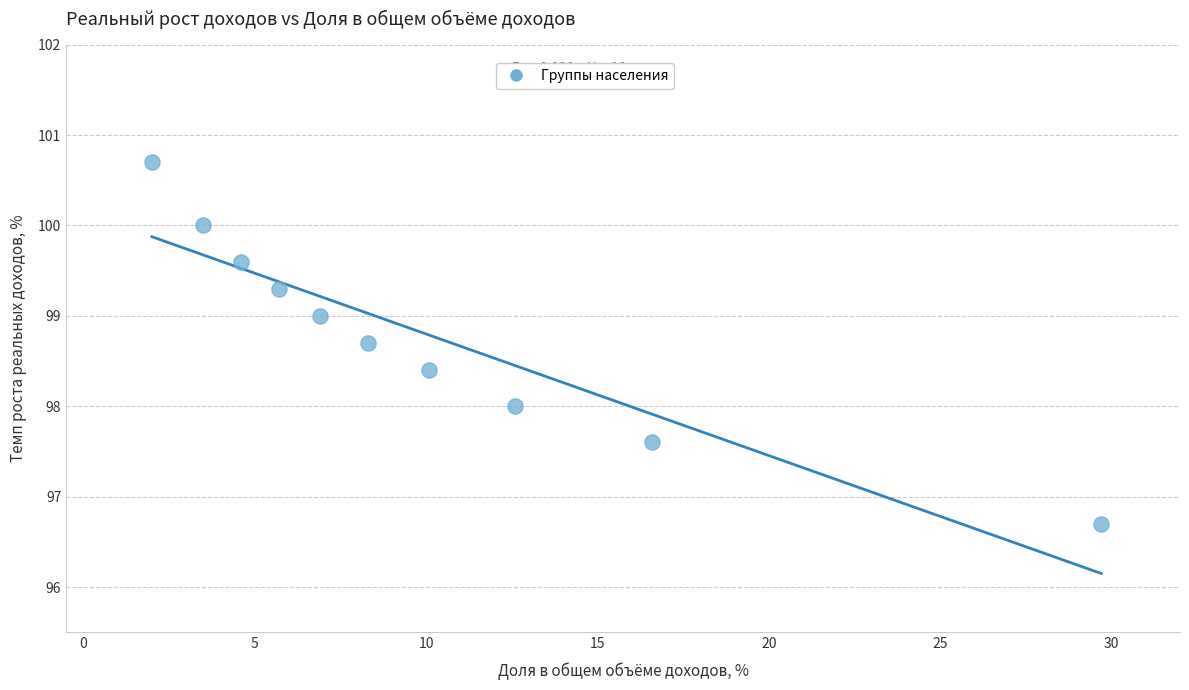

What is the average X value?

10.0